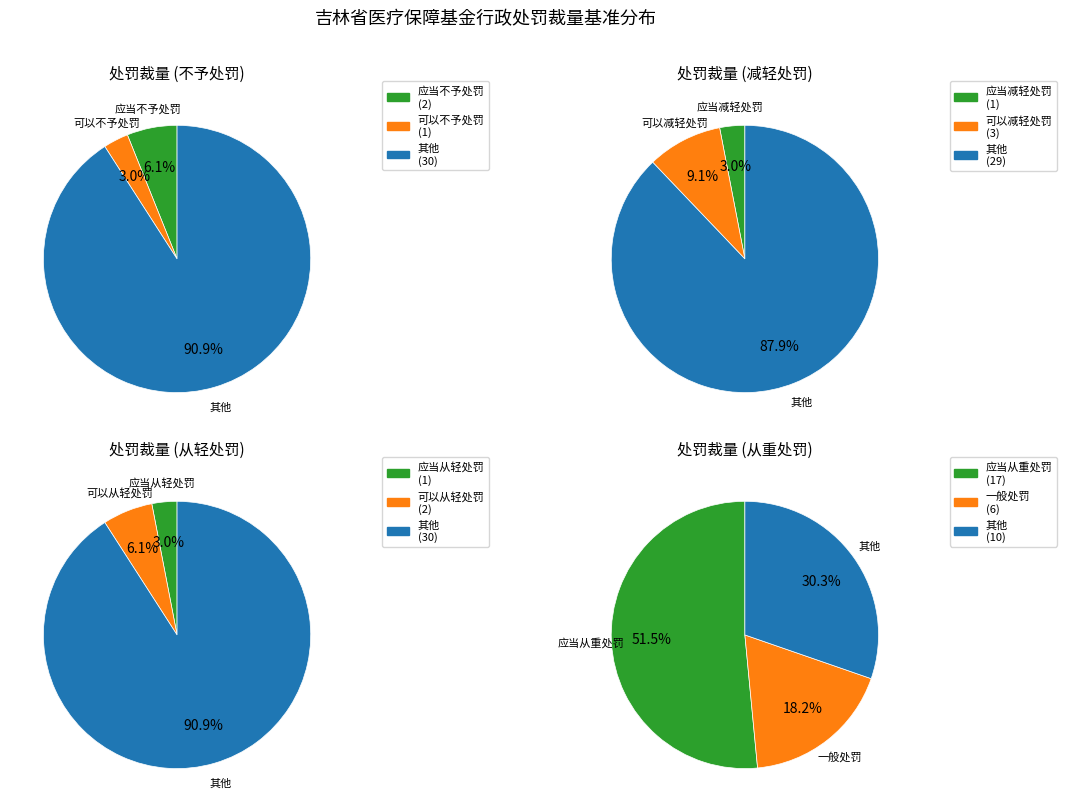

To the nearest percent, what is the difference between the 应当从轻处罚 and 可以减轻处罚 slice percentages?

6%